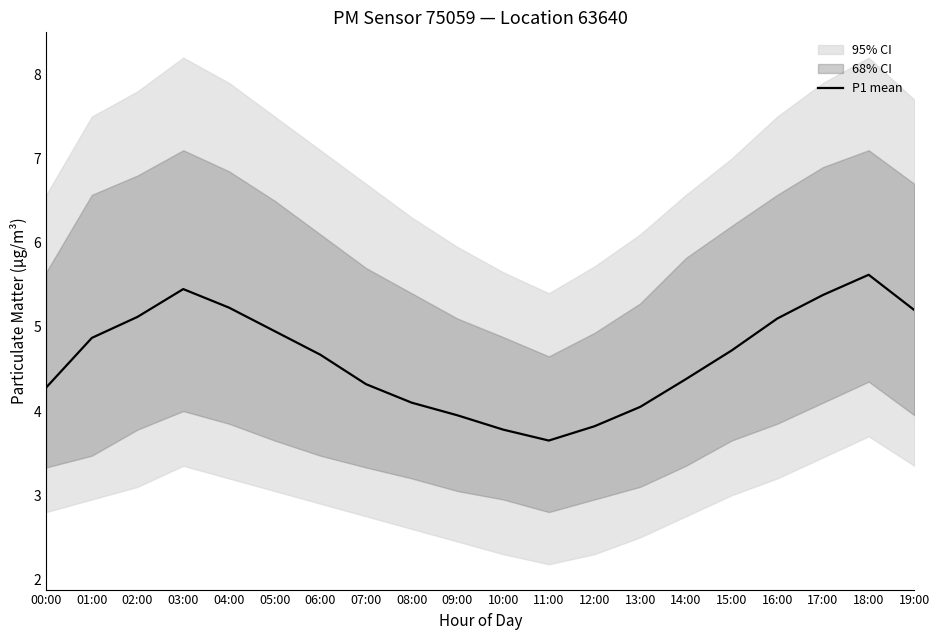

Rank the categories by value from highest to lowest.

18:00, 03:00, 17:00, 04:00, 19:00, 02:00, 16:00, 05:00, 01:00, 15:00, 06:00, 14:00, 07:00, 00:00, 08:00, 13:00, 09:00, 12:00, 10:00, 11:00